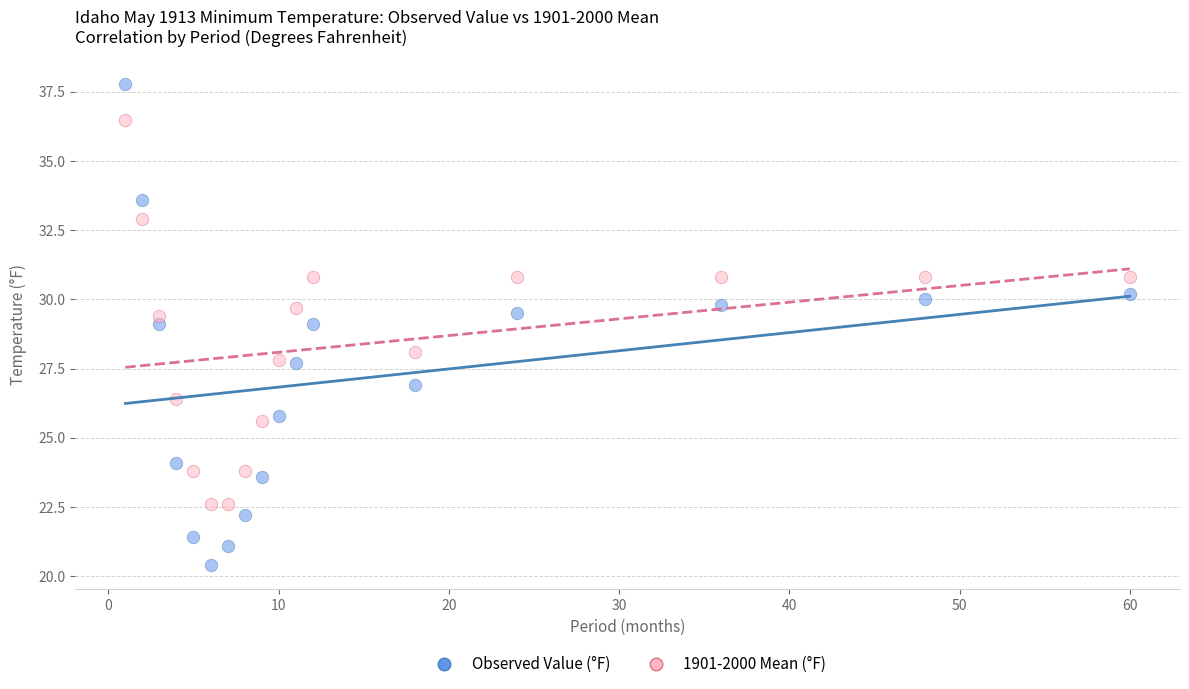

Across all data points, what is the range of X values (max minus min)?

59.0